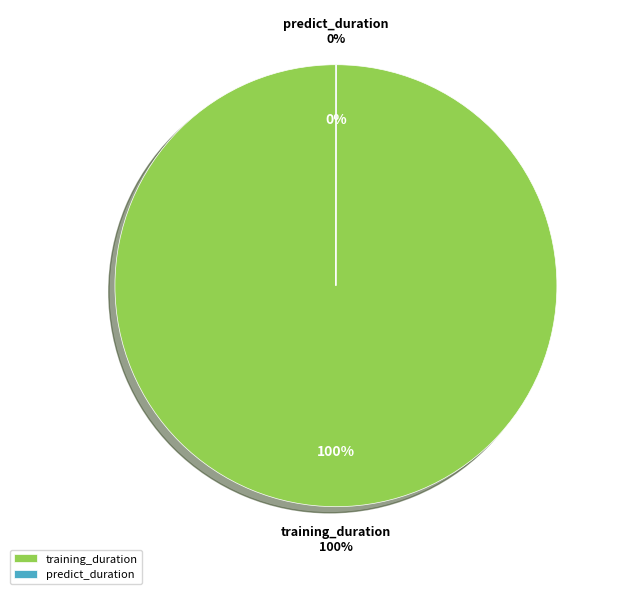

The predict_duration slice represents 0% of the pie. True or false?

True